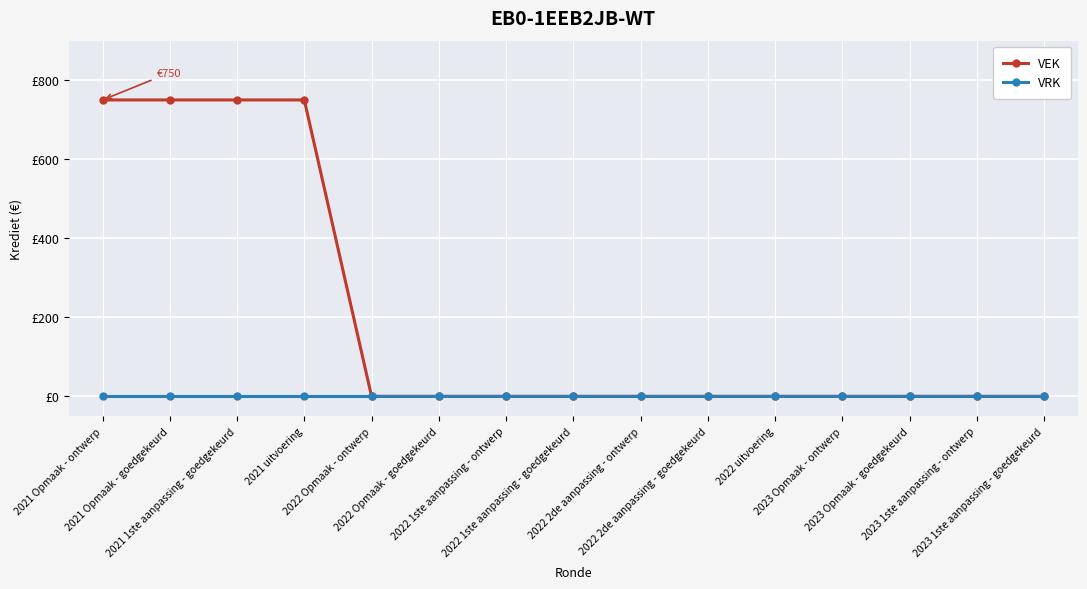

Is this an area chart (filled region under the line)?

No